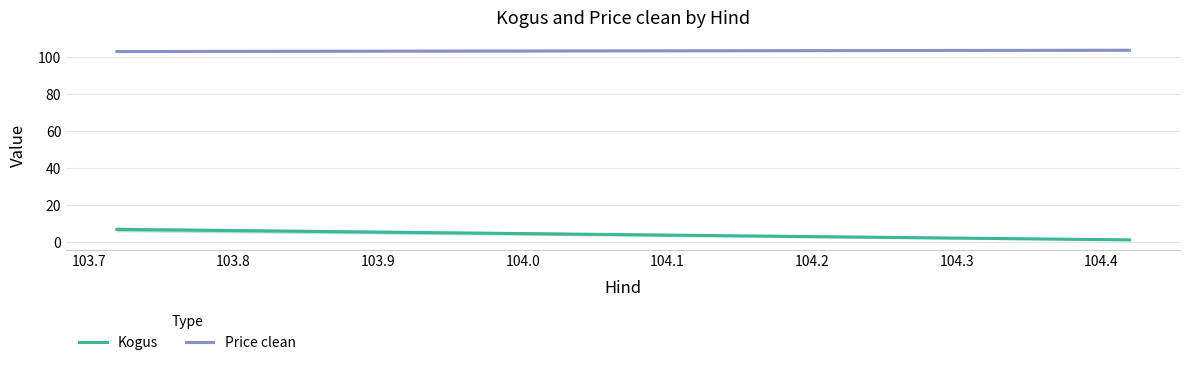

How many lines are shown in the chart?

2